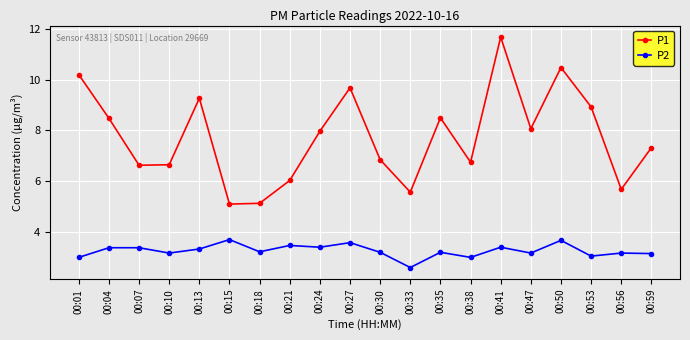

At which label does P2 reach its minimum?

00:33